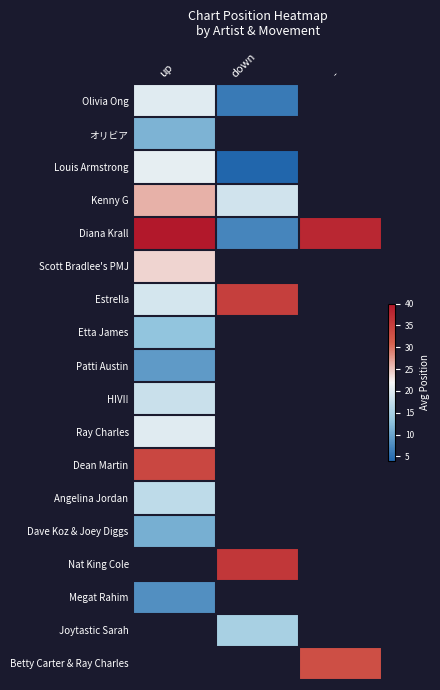

The value of Etta James at up is 21.0. True or false?

False